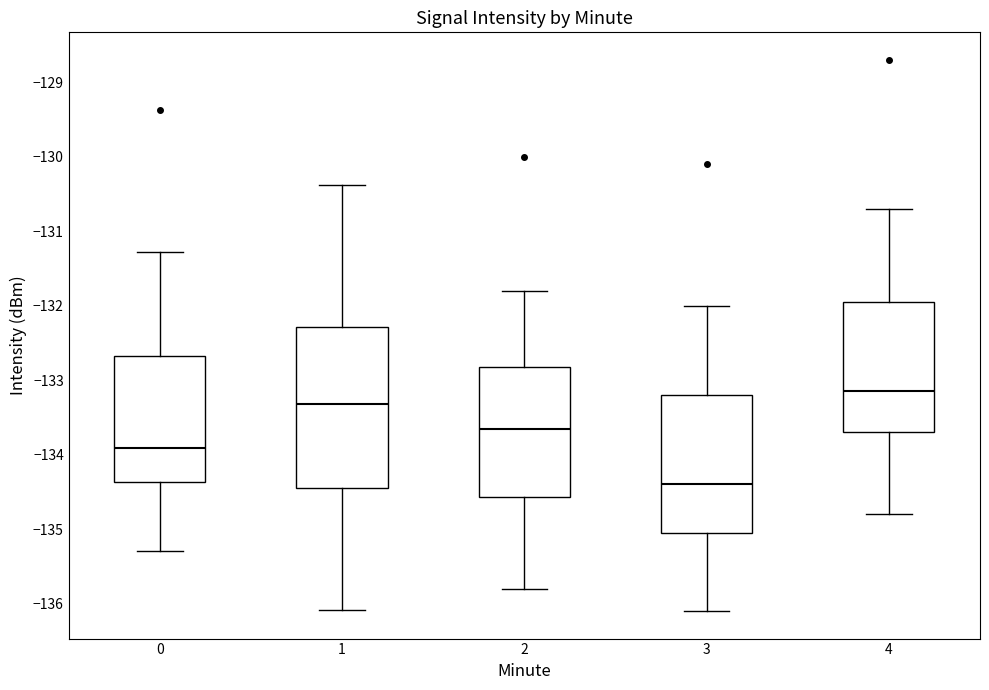

Reading left to right, transcribe this box plot: for each box, give where its median line is, the range the box spans, and where its two whiskers end, as read against the y-axis. The values are not printed on the chart, so give them approximately, as read against the axis.

0: median -133.9, box -134.4 to -132.7, whiskers -135.3 to -131.3
1: median -133.3, box -134.4 to -132.3, whiskers -136.1 to -130.4
2: median -133.6, box -134.6 to -132.8, whiskers -135.8 to -131.8
3: median -134.4, box -135.0 to -133.2, whiskers -136.1 to -132.0
4: median -133.1, box -133.7 to -131.9, whiskers -134.8 to -130.7